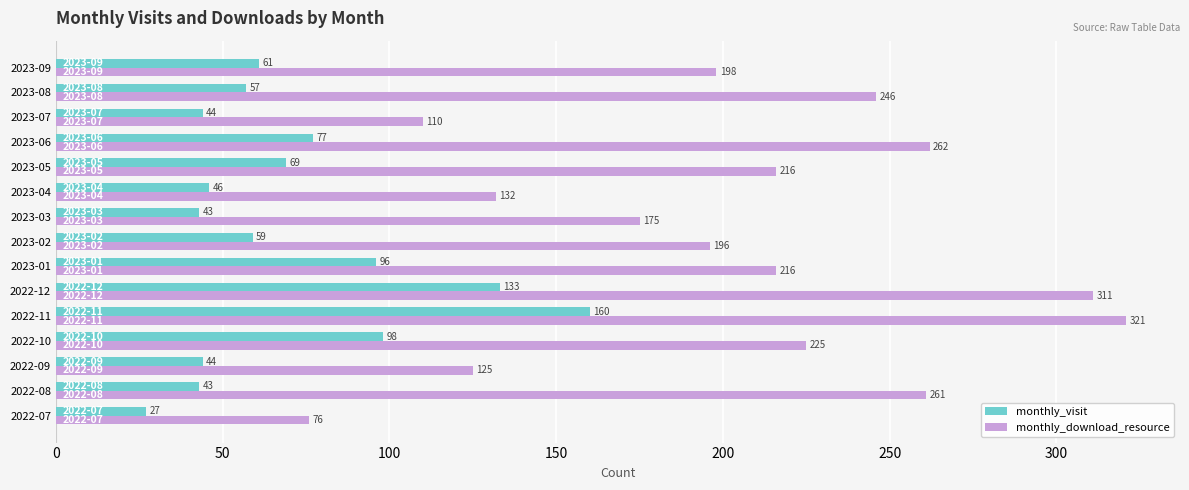

What is the difference between the maximum and minimum values in the monthly_download_resource series?

245